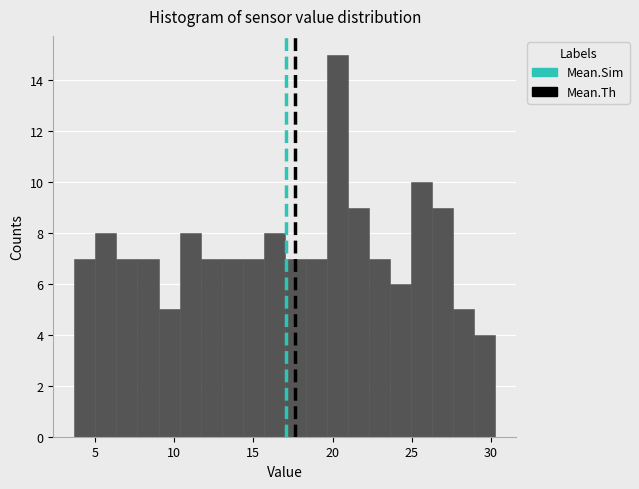

Around what value on the x-axis is the tallest bar? Give the approximate position of its centre, as read against the axis.

20.5